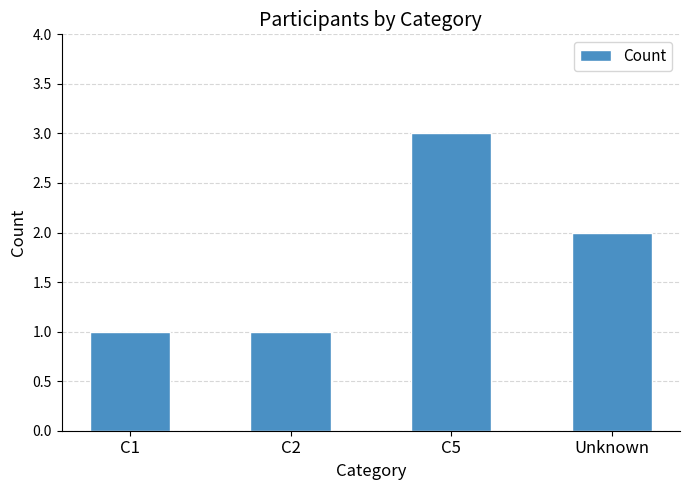

Reading left to right, list all the values displayed in this chart.

1	1	3	2